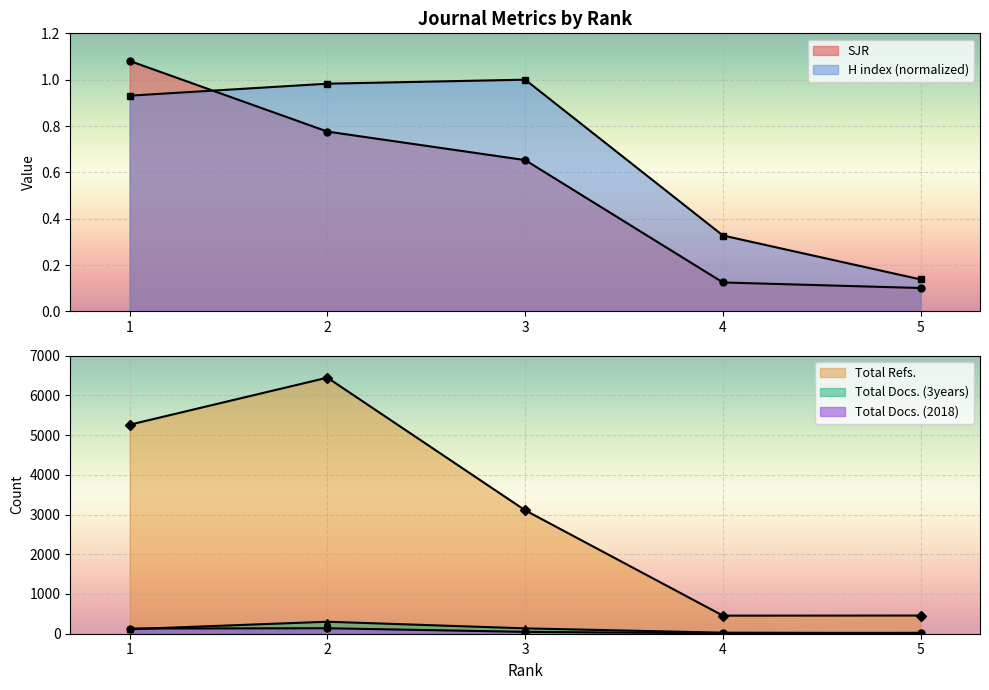

What is the value of the Total Refs. point at the 1st from the left?

5261.0